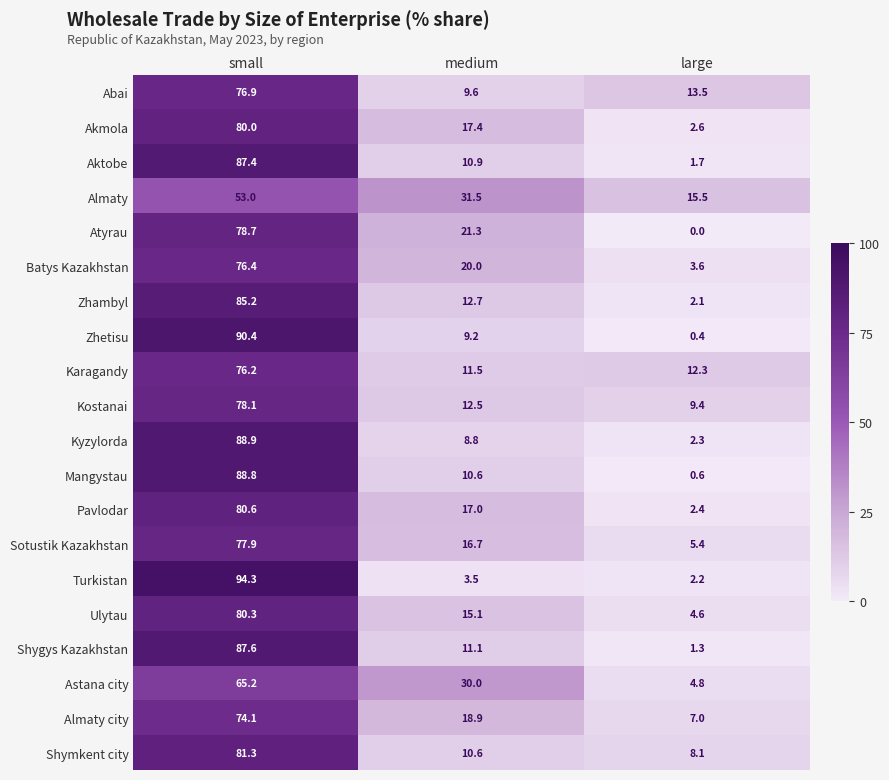

At which category is the sum across all series the highest?

small